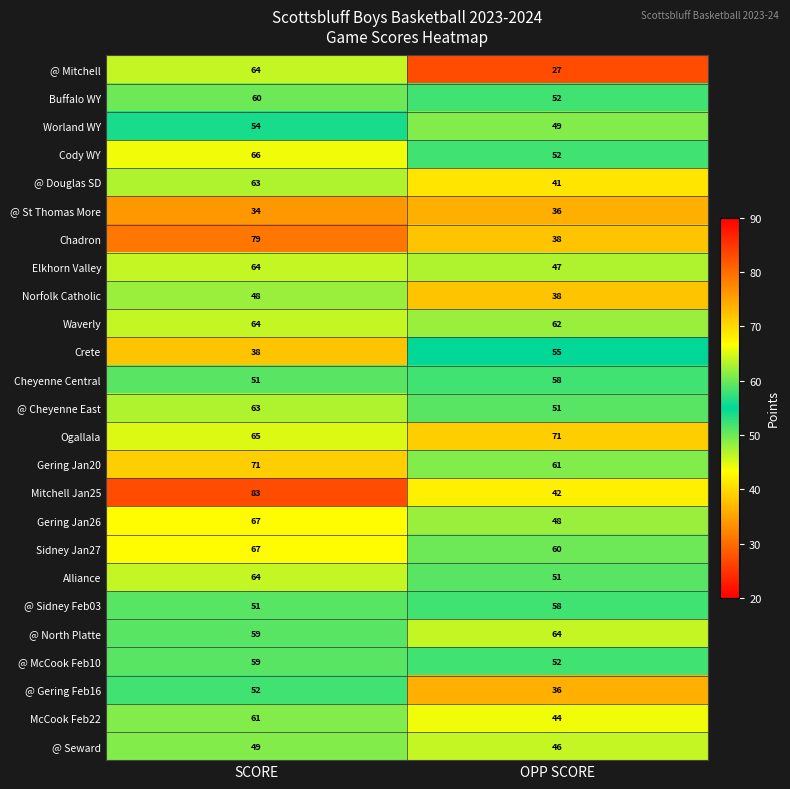

What is the total value across all series at SCORE?

1496